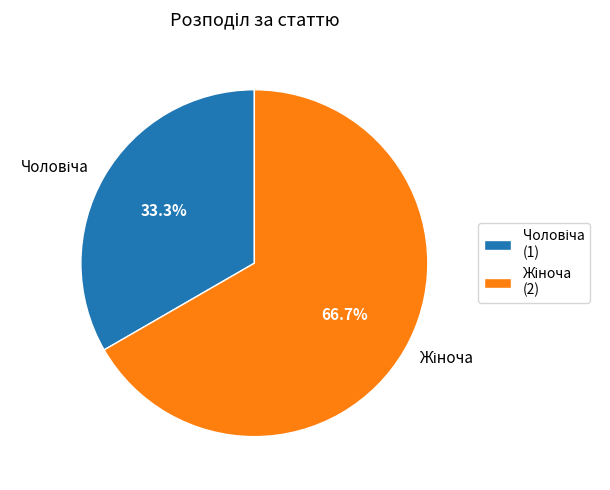

Does any single category account for the majority?

Yes